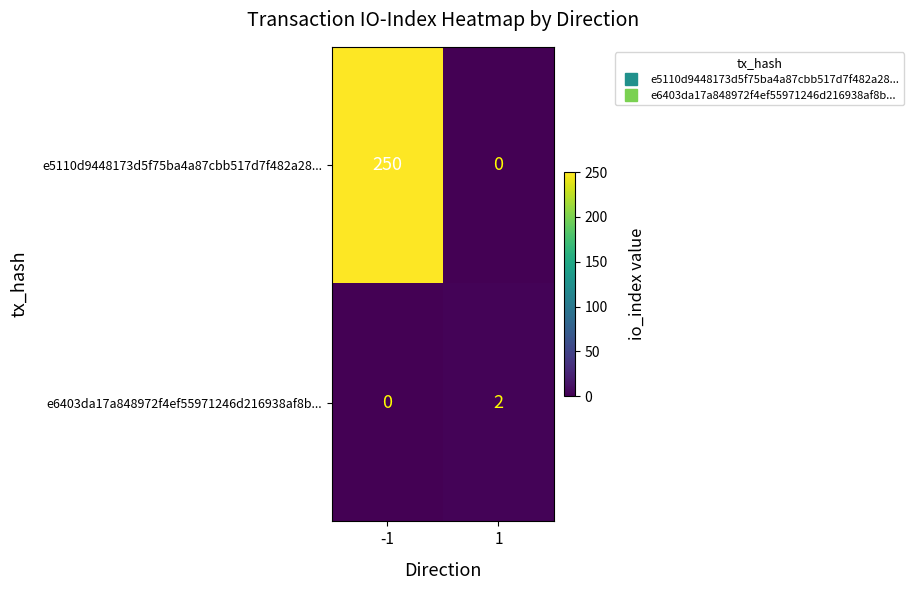

Which category has the highest value across all series?

-1